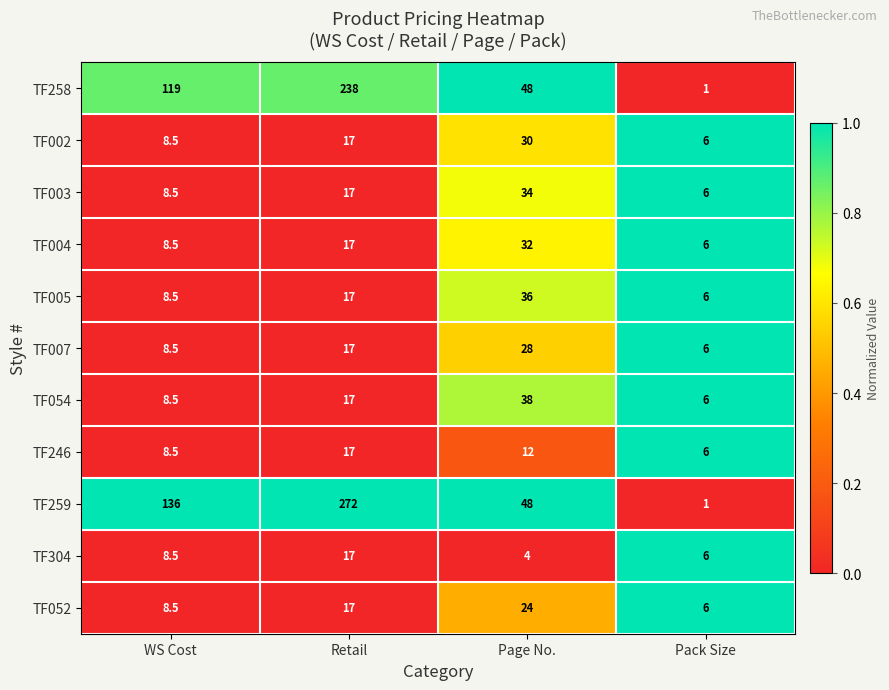

What is the spread (max minus min) of values at WS Cost?

127.5